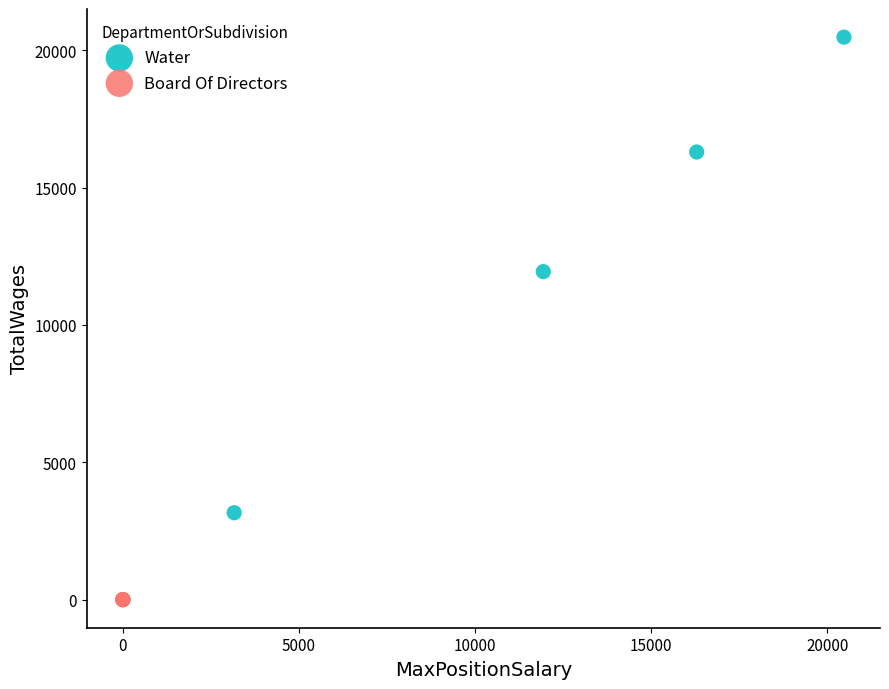

Which series contains the highest Y value?

Water